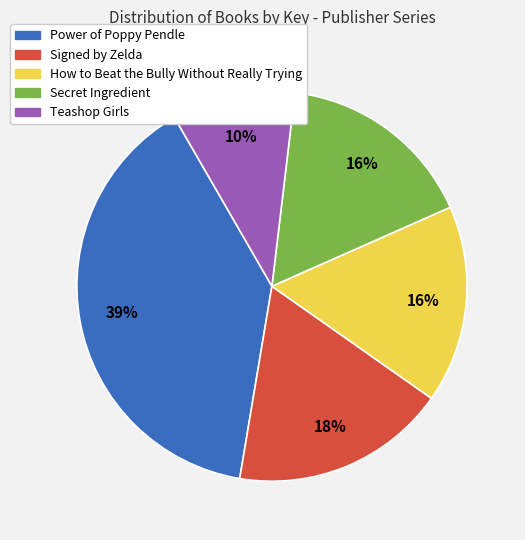

Is the sum of Secret Ingredient and Teashop Girls greater than half?

No